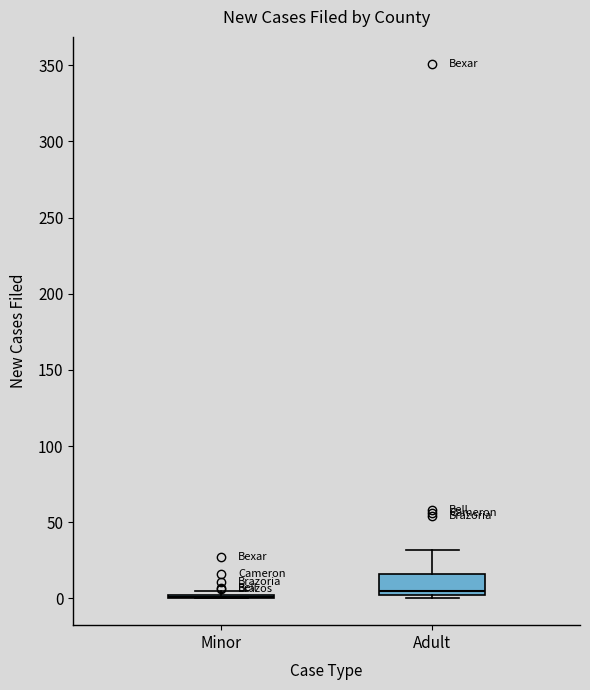

Reading left to right, read every box against the y-axis: the position of its median line, the range the box covers, and the ends of its whiskers. The values are not printed on the chart, so give them approximately, as read against the axis.

Minor: box collapsed to a line at 0, whiskers 0 to 5
Adult: median 5, box 0 to 15, whiskers 0 (just below the box's lower edge) to 30